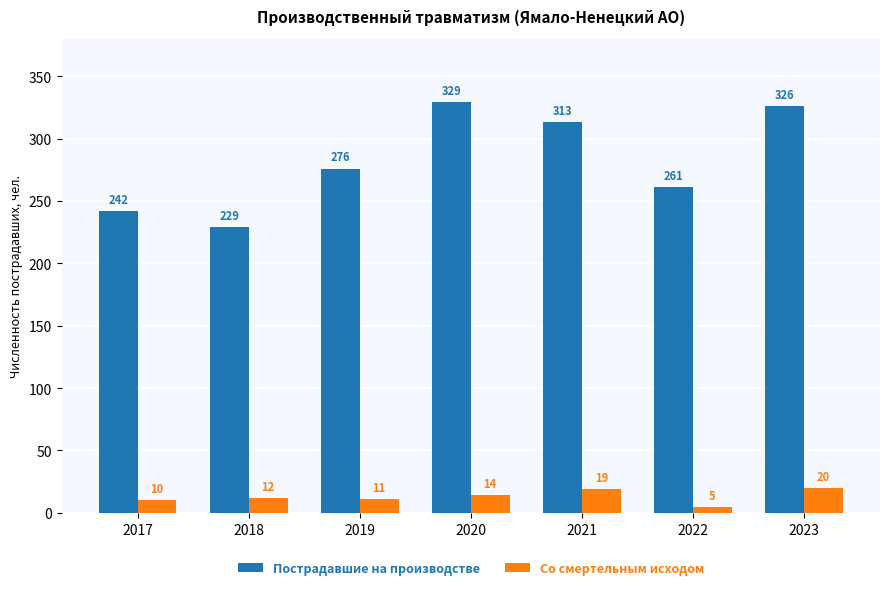

What is the difference between the second highest and minimum values in the Пострадавшие на производстве series?

97